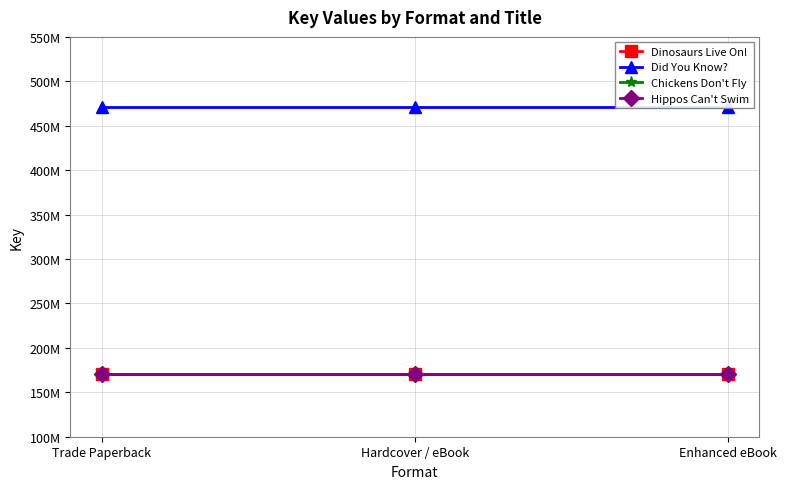

What is the label of the 1st point from the left?

Trade Paperback